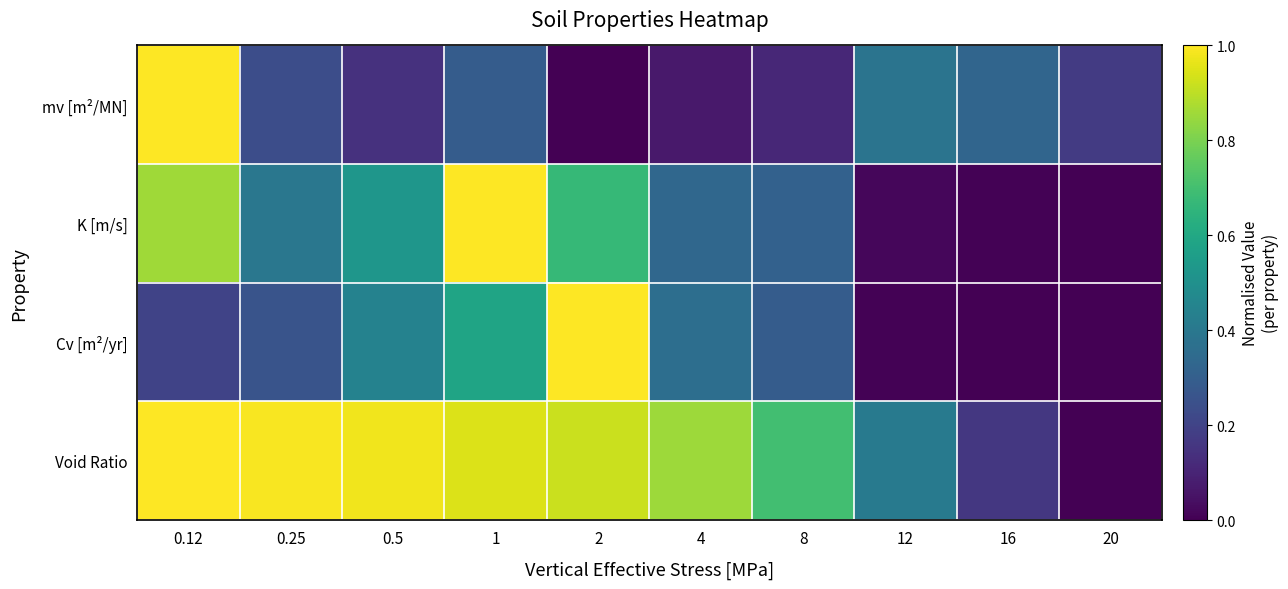

Which category has the highest value across all series?

0.12